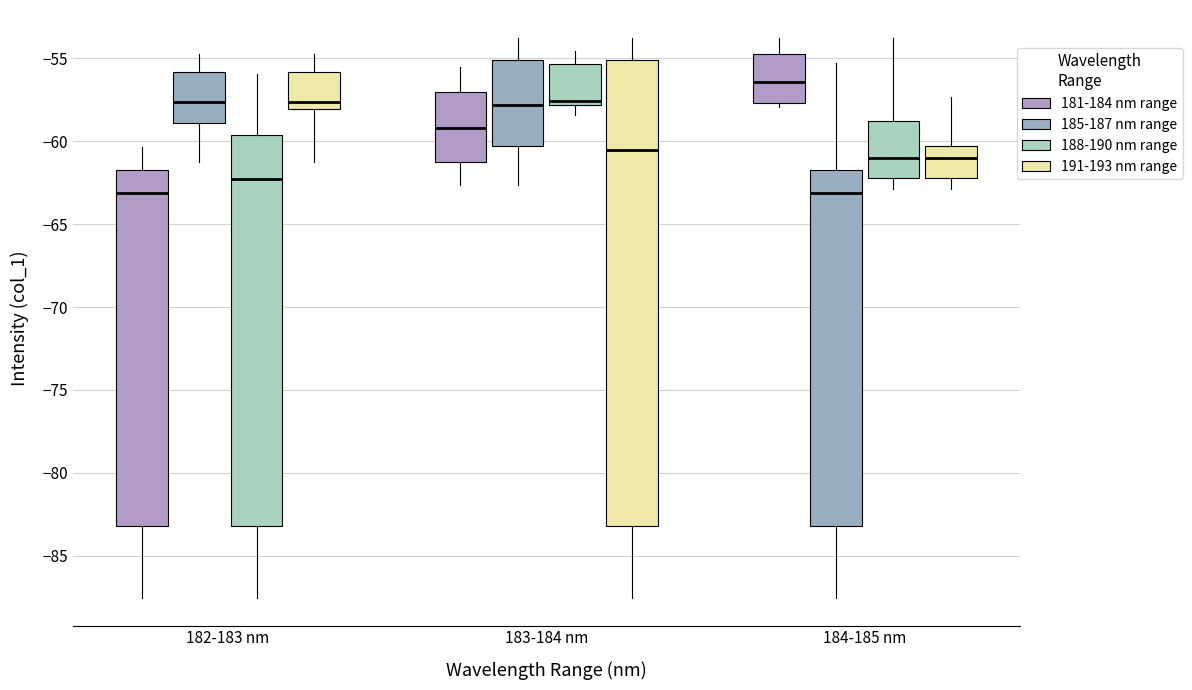

Reading left to right, read every box against the y-axis: the position of its median line, the range the box covers, and the ends of its whiskers. The values are not printed on the chart, so give them approximately, as read against the axis.

182-183 nm (181-184 nm range): median -63.0, box -83.0 to -61.5, whiskers -87.5 to -60.5
182-183 nm (185-187 nm range): median -57.5, box -59.0 to -56.0, whiskers -61.0 to -55.0
182-183 nm (188-190 nm range): median -62.5, box -83.0 to -59.5, whiskers -87.5 to -56.0
182-183 nm (191-193 nm range): median -57.5, box -58.0 to -56.0, whiskers -61.0 to -55.0
183-184 nm (181-184 nm range): median -59.0, box -61.0 to -57.0, whiskers -62.5 to -55.5
183-184 nm (185-187 nm range): median -58.0, box -60.5 to -55.0, whiskers -62.5 to -54.0
183-184 nm (188-190 nm range): median -57.5, box -58.0 to -55.5, whiskers -58.5 to -54.5
183-184 nm (191-193 nm range): median -60.5, box -83.0 to -55.0, whiskers -87.5 to -54.0
184-185 nm (181-184 nm range): median -56.5, box -57.5 to -54.5, whiskers -58.0 to -54.0
184-185 nm (185-187 nm range): median -63.0, box -83.0 to -61.5, whiskers -87.5 to -55.5
184-185 nm (188-190 nm range): median -61.0, box -62.0 to -59.0, whiskers -63.0 to -54.0
184-185 nm (191-193 nm range): median -61.0, box -62.0 to -60.5, whiskers -63.0 to -57.5